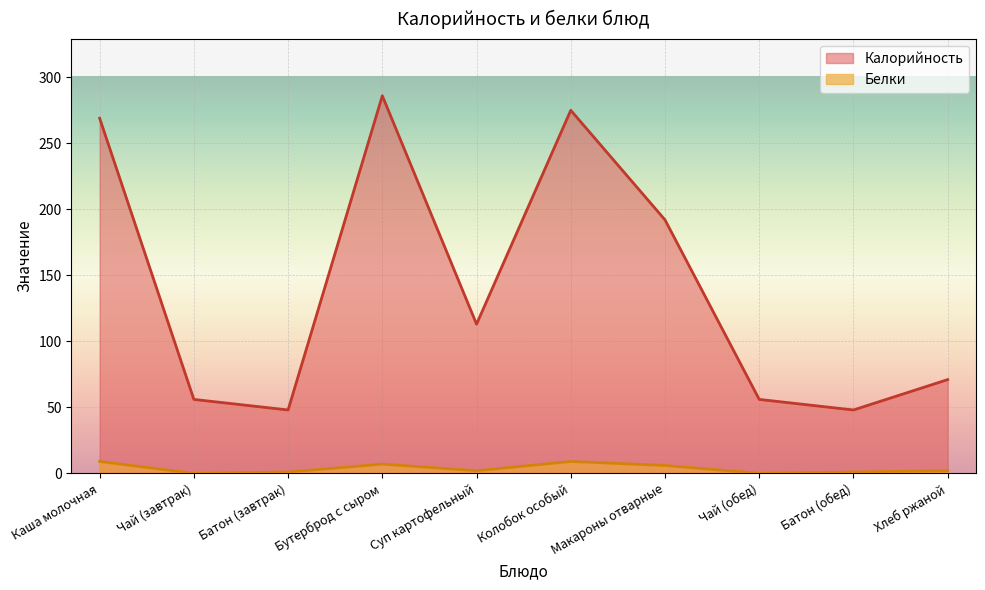

Is the value of Белки at Батон (завтрак) greater than the value of Калорийность at Каша молочная?

No